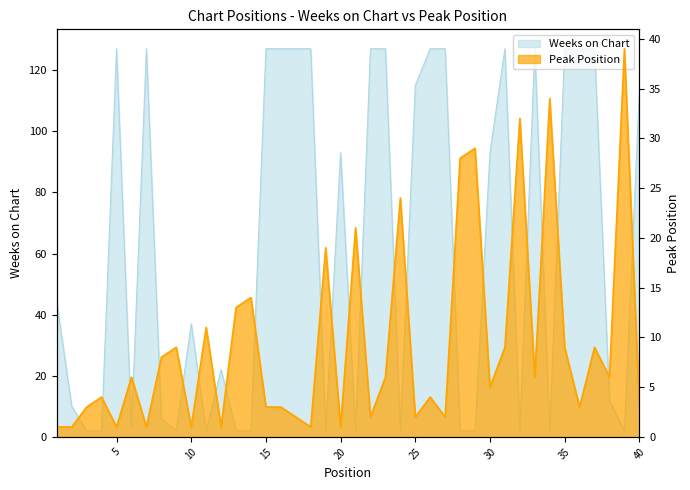

What is the value of the Weeks on Chart point at the 40th from the left?

113